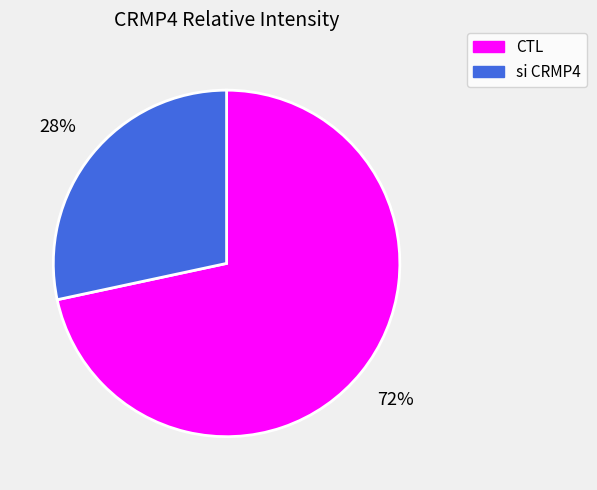

Is the sum of CTL and si CRMP4 greater than half?

Yes